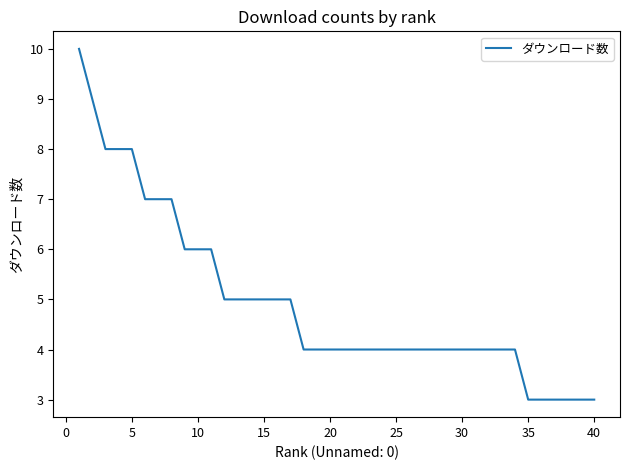

What is the smallest value displayed?

3